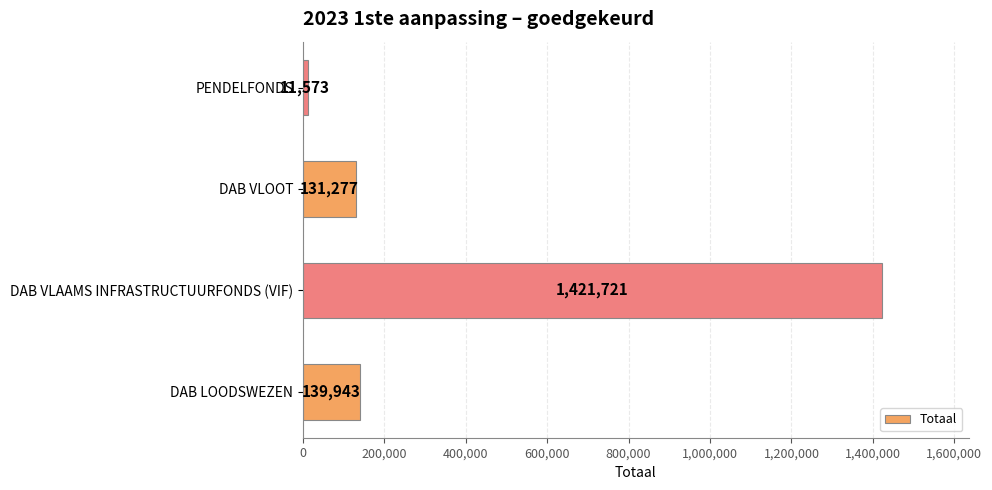

Count the number of categories in the chart.

4